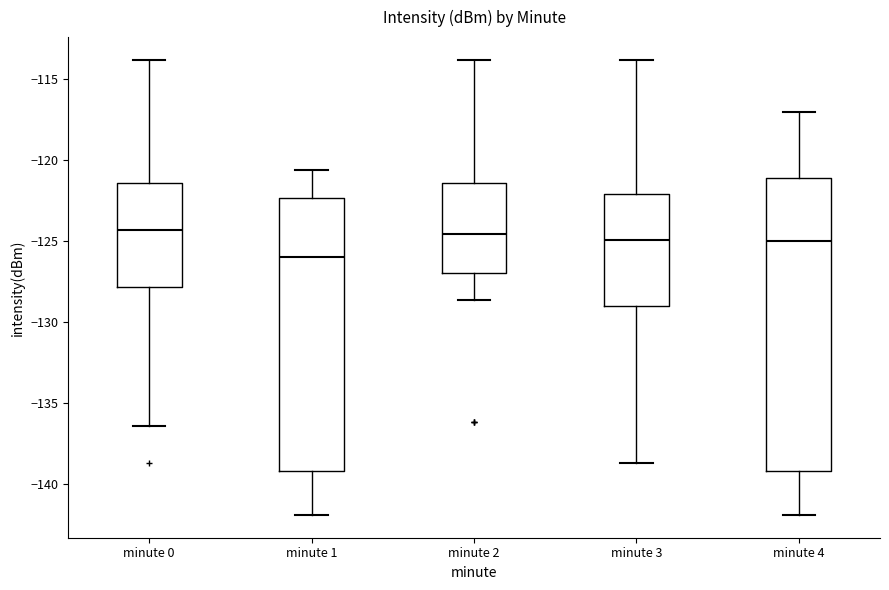

Which box is the tallest, from its lower edge to its upper edge?

minute 4